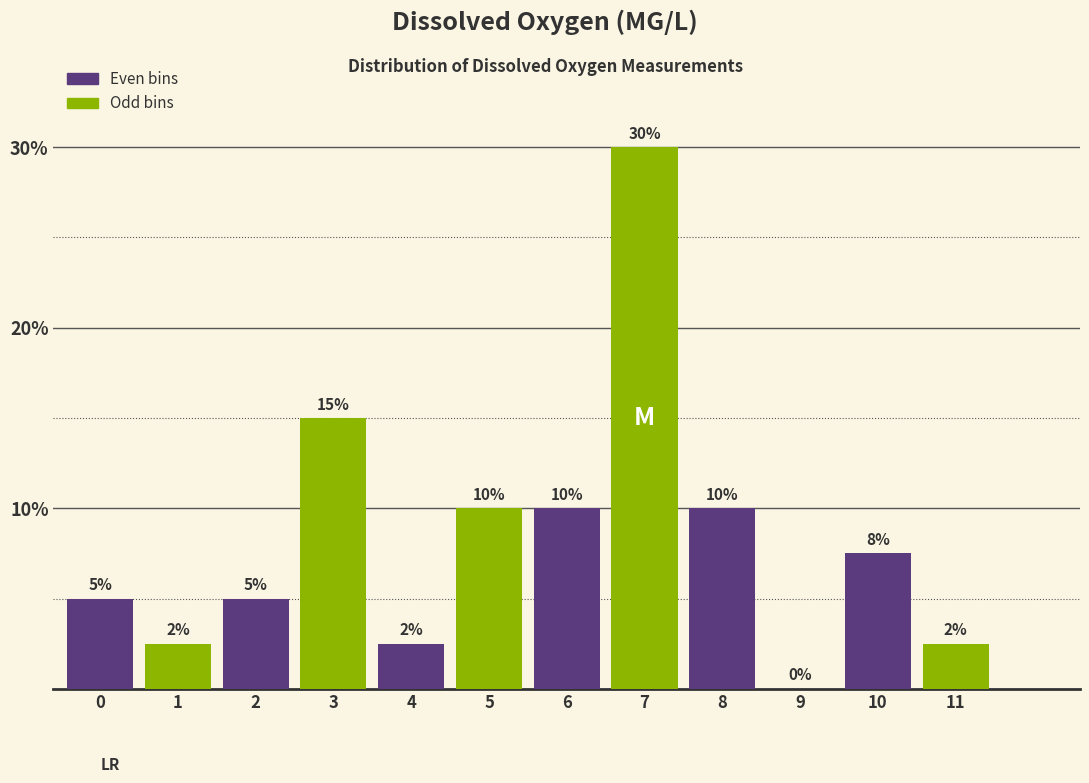

The value at 6 is 10.0. True or false?

True